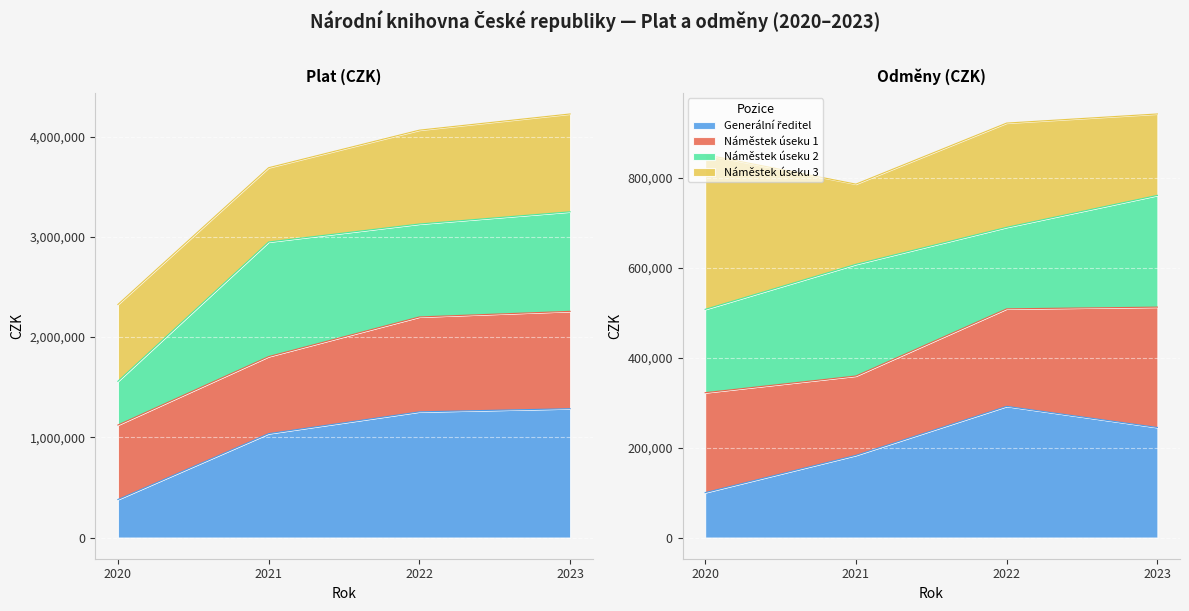

The Generální ředitel series shows 1793394 at 2021. True or false?

False